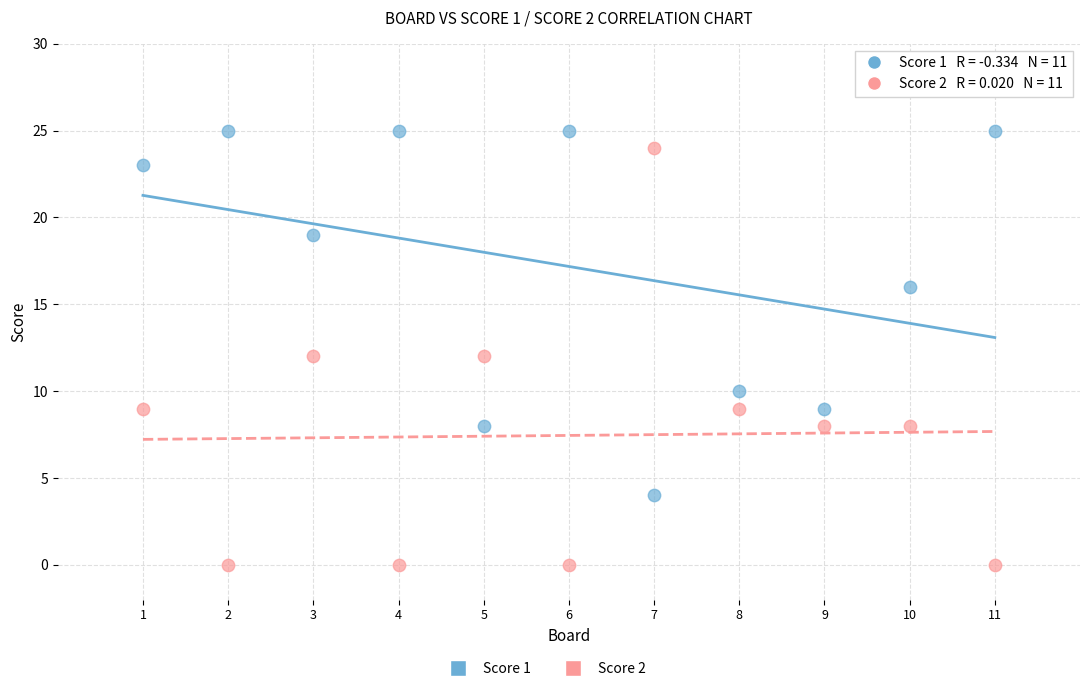

Which series reaches the maximum Y coordinate?

Score 1